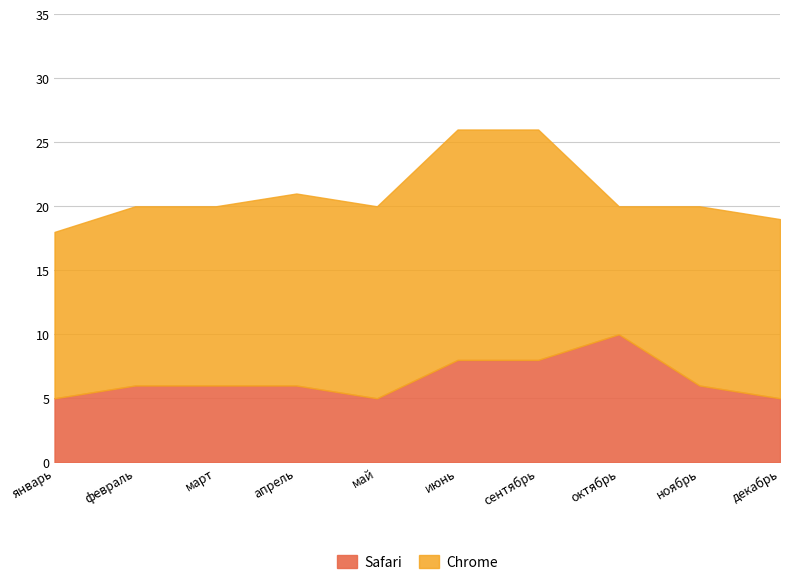

What is the spread (max minus min) of values at ноябрь?

8